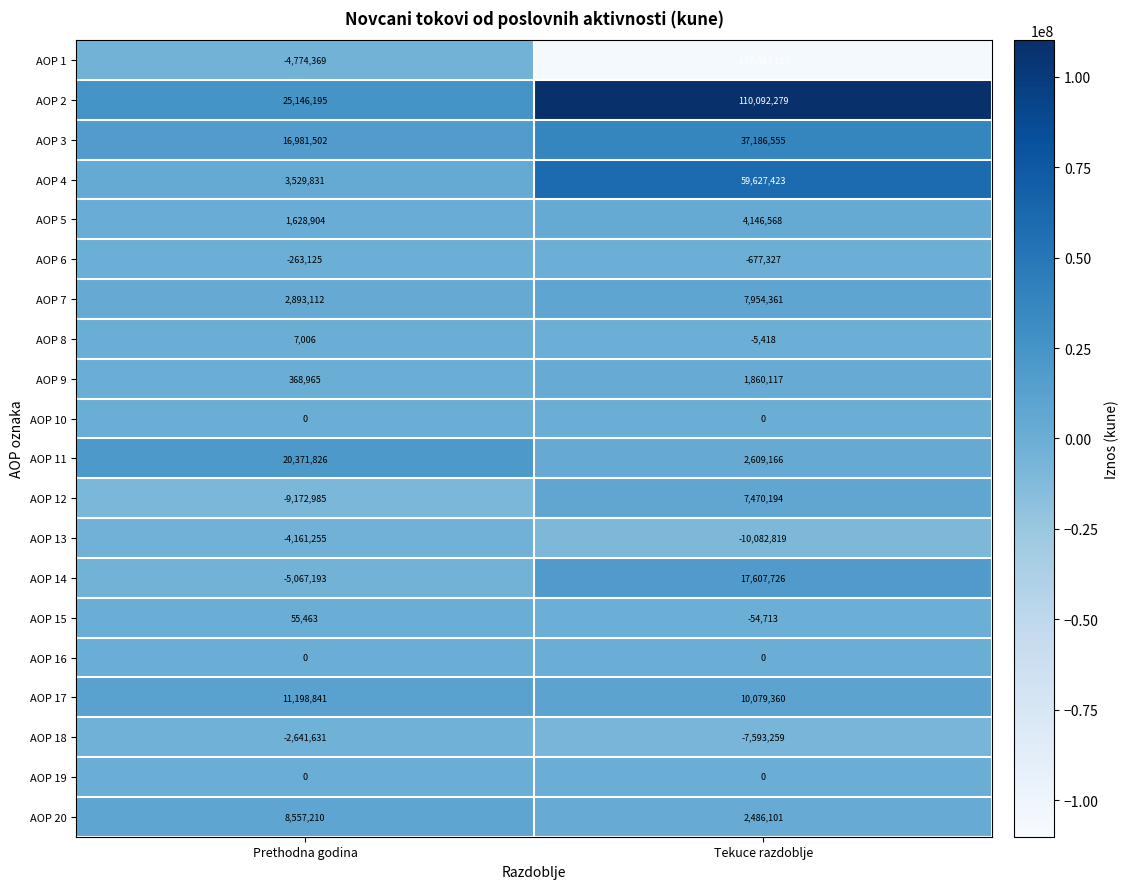

Which series has the largest total across all categories?

AOP 2